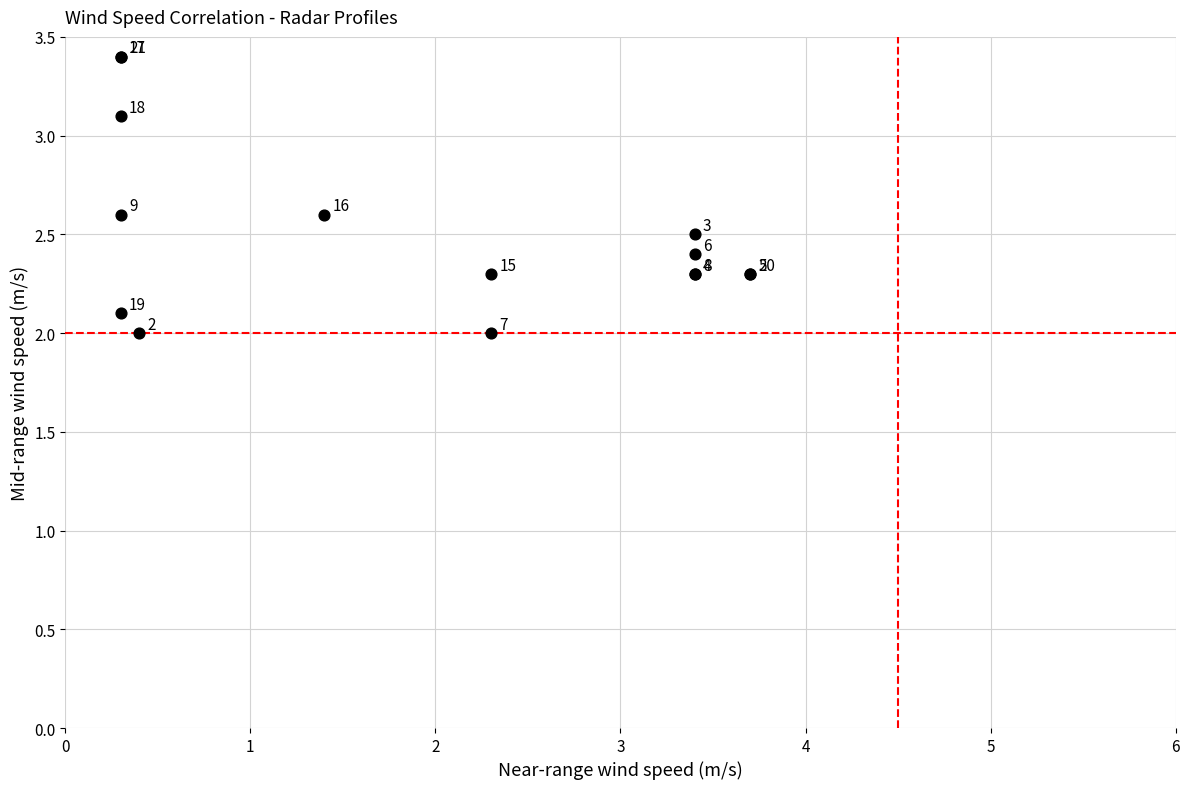

What Y value in the scatter plot is closest to 2?

2.0